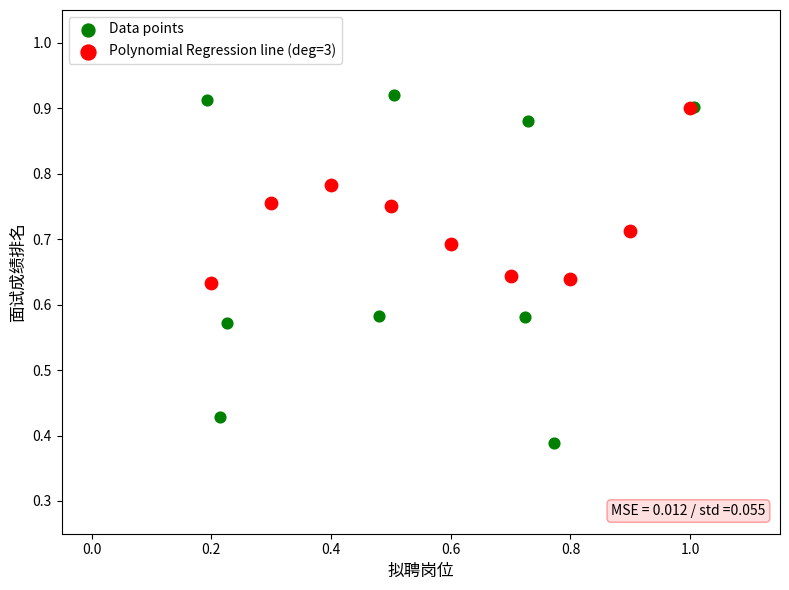

Which series reaches the minimum Y coordinate?

Data points